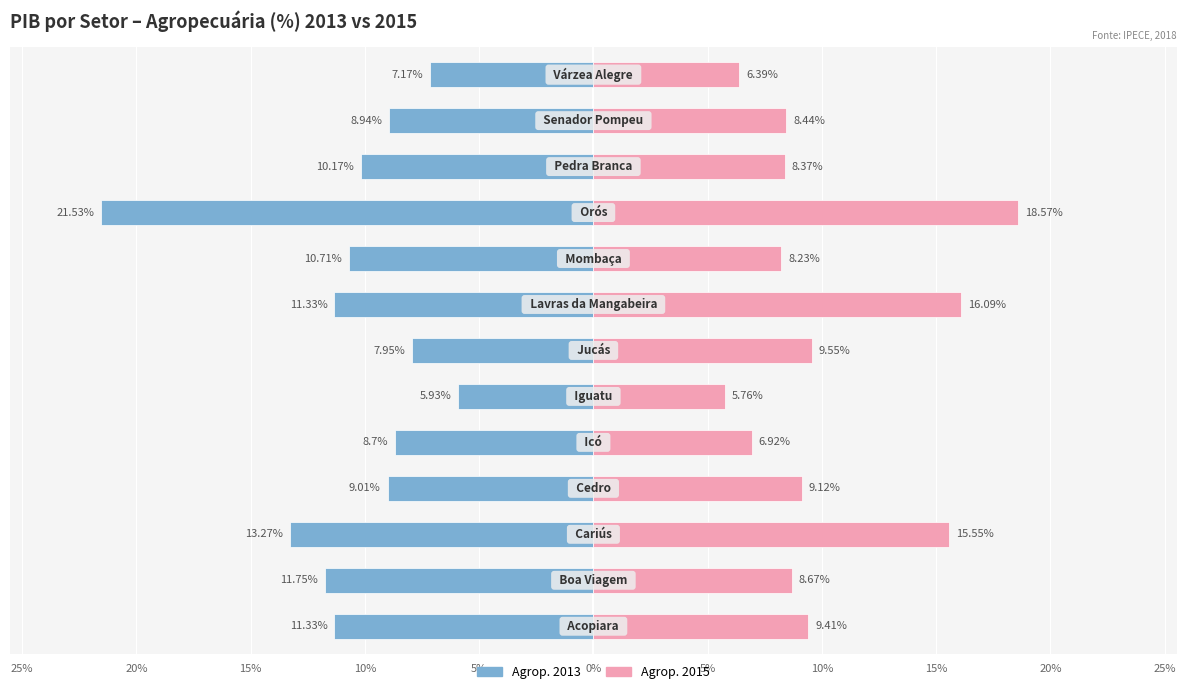

What is the label of the 4th bar from the left?

Cedro